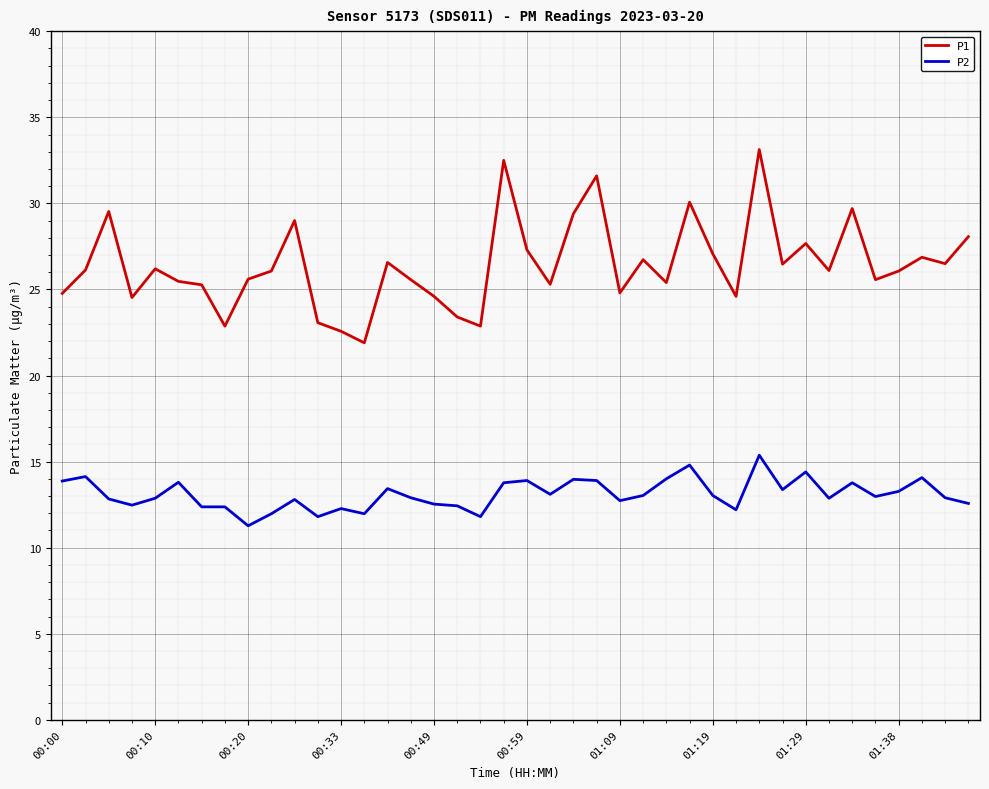

Which series has the largest range (max minus min)?

P1